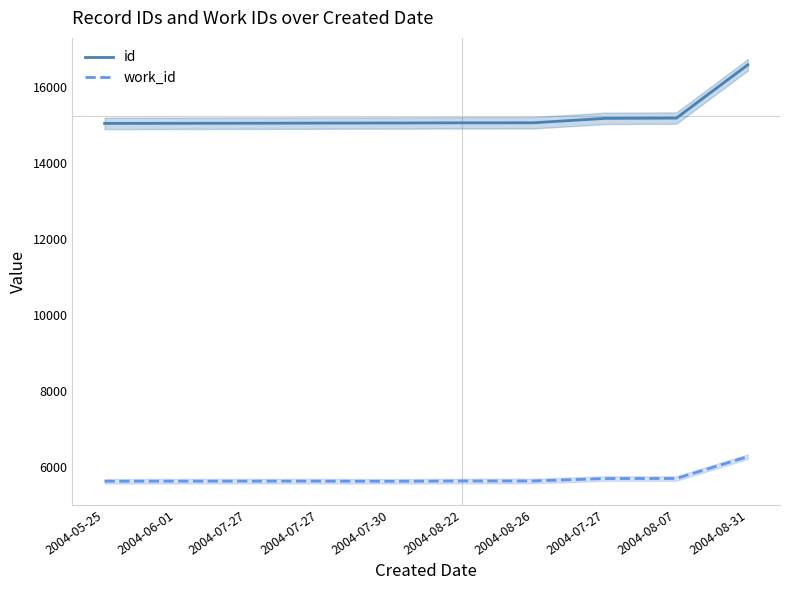

Which series has the largest total across all categories?

id